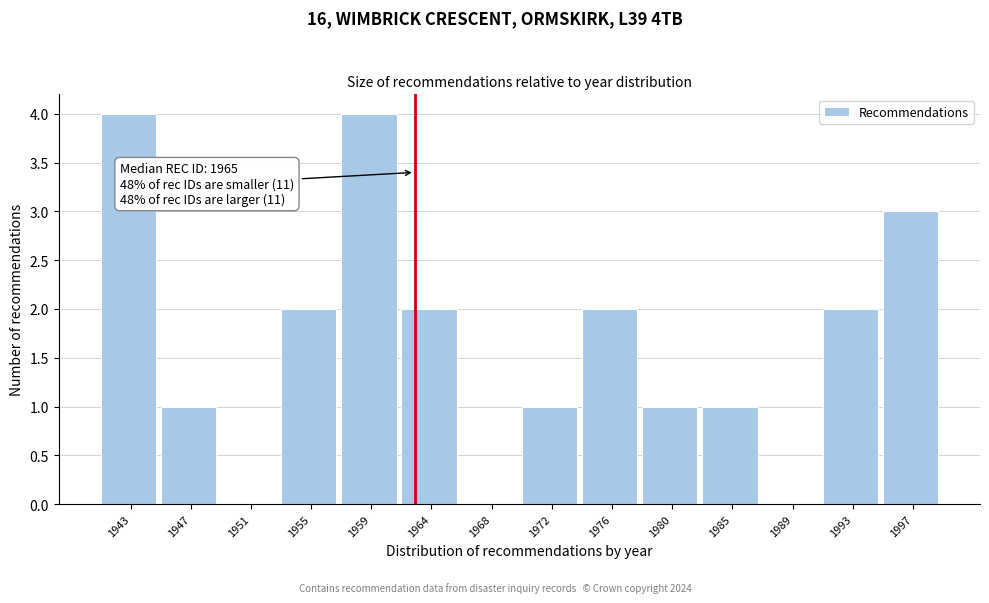

Reading left to right, what are all the values shown in this chart?

1943=4	1947=1	1951=0	1955=2	1959=4	1964=2	1968=0	1972=1	1976=2	1980=1	1985=1	1989=0	1993=2	1997=3